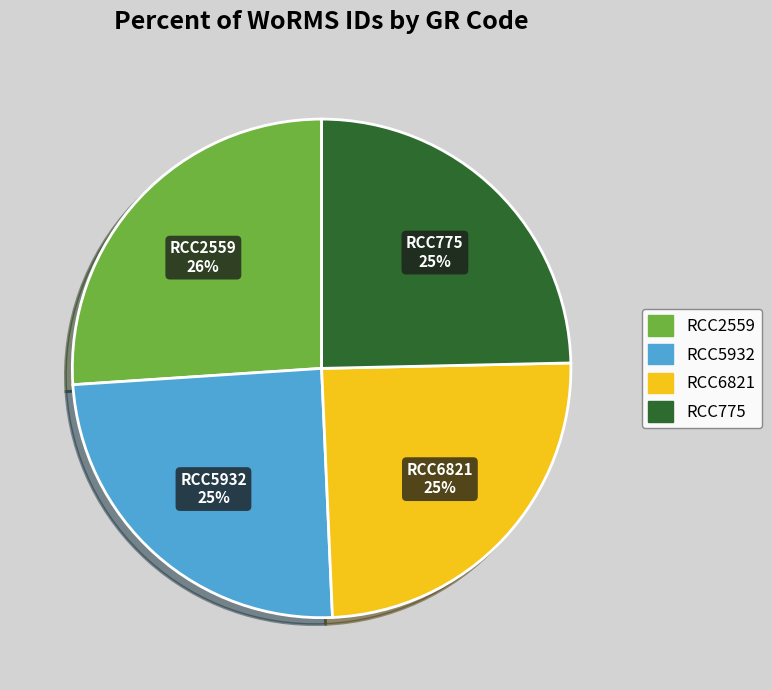

To the nearest percent, what percentage of the pie is RCC775?

25%